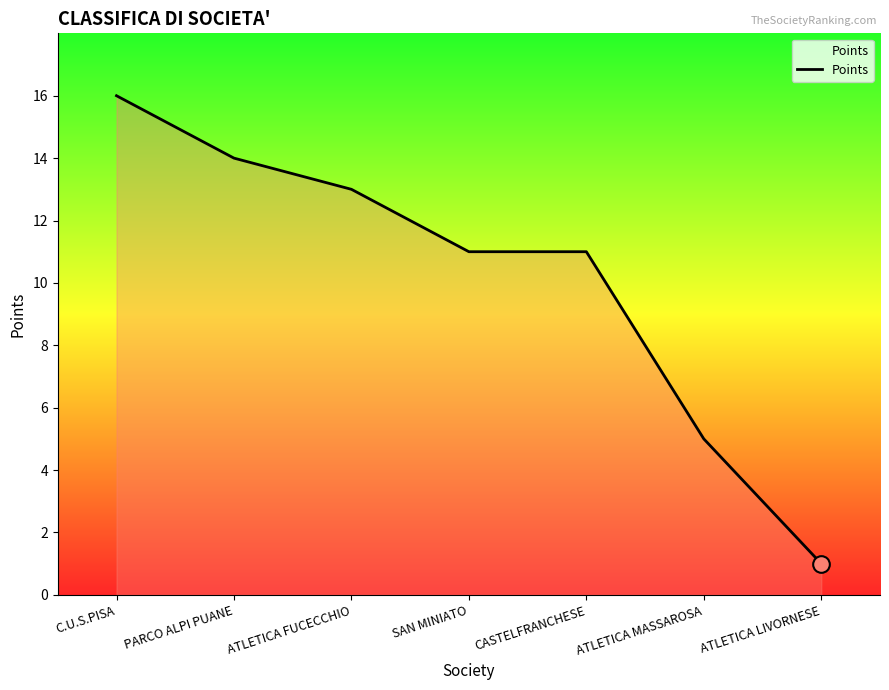

How many series are shown in this chart?

1